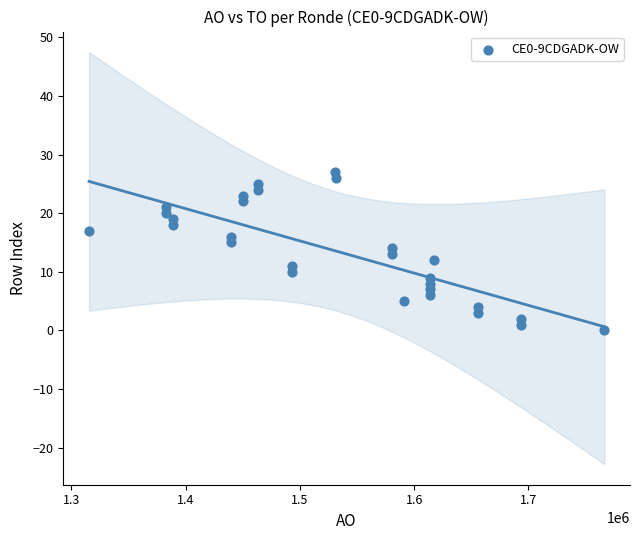

What is the range of X values (max minus min)?

451013